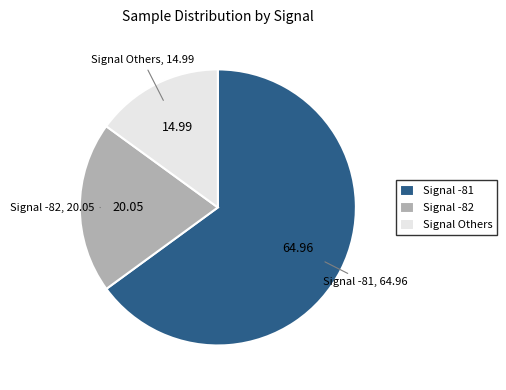

Between Signal -82 and Signal -81, which is larger?

Signal -81